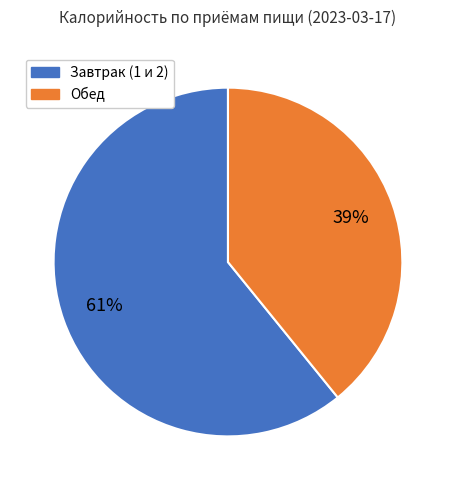

Is there any slice that represents more than half of the pie?

Yes